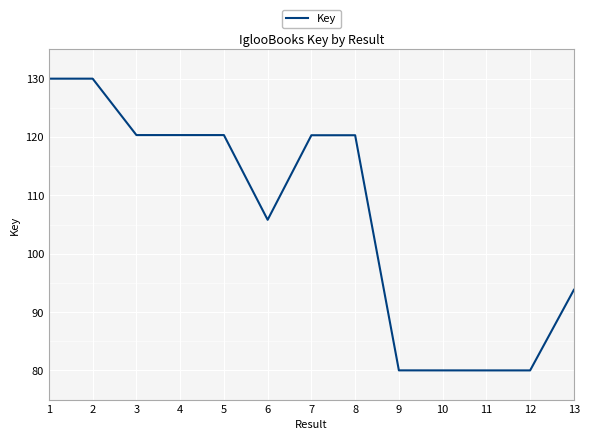

At which label is the value closest to 105?

6